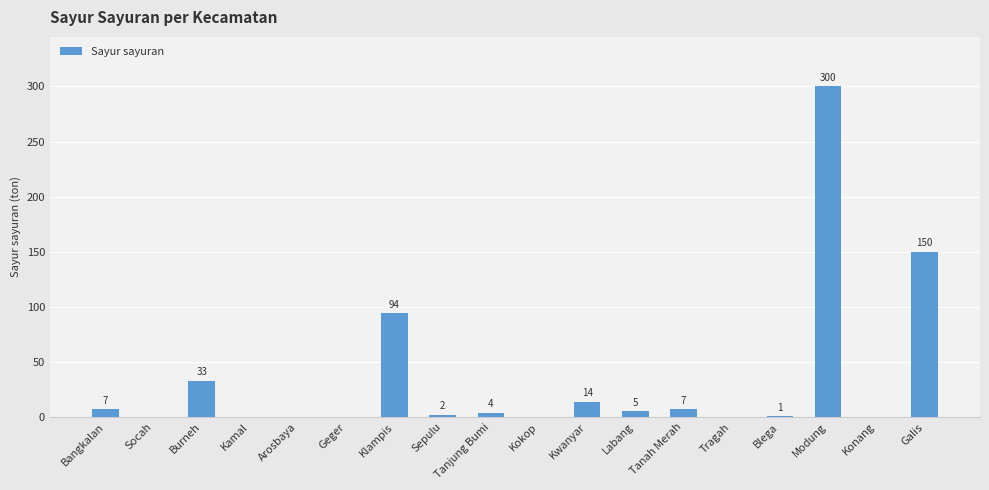

At which category does the chart reach its peak across all series?

Modung